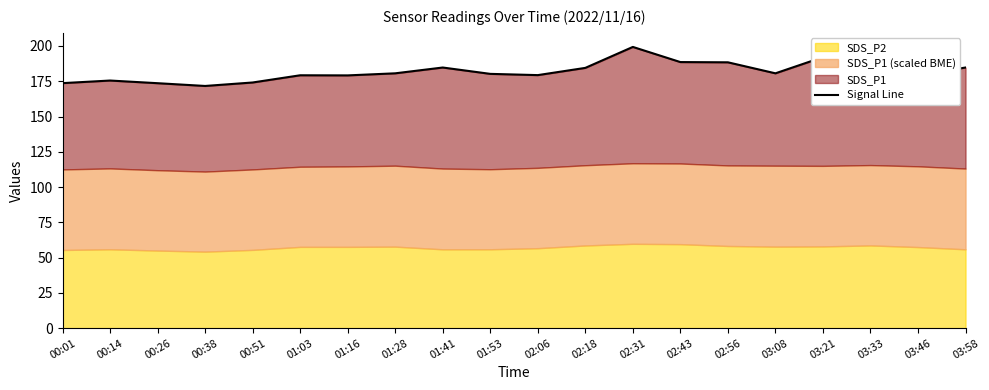

What is the greatest value displayed?

199.3